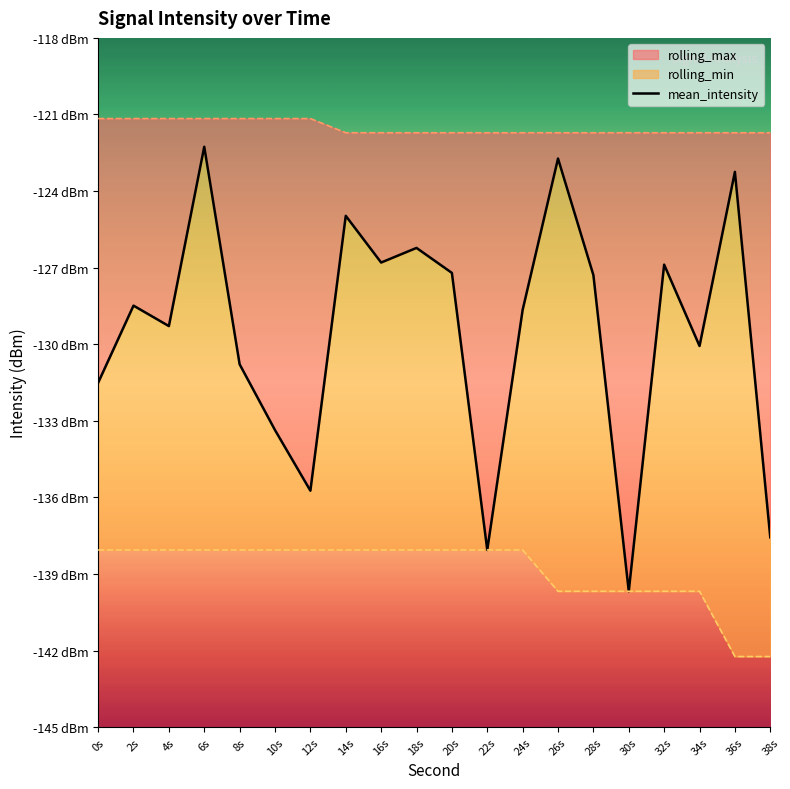

Does the chart have visible grid lines?

No